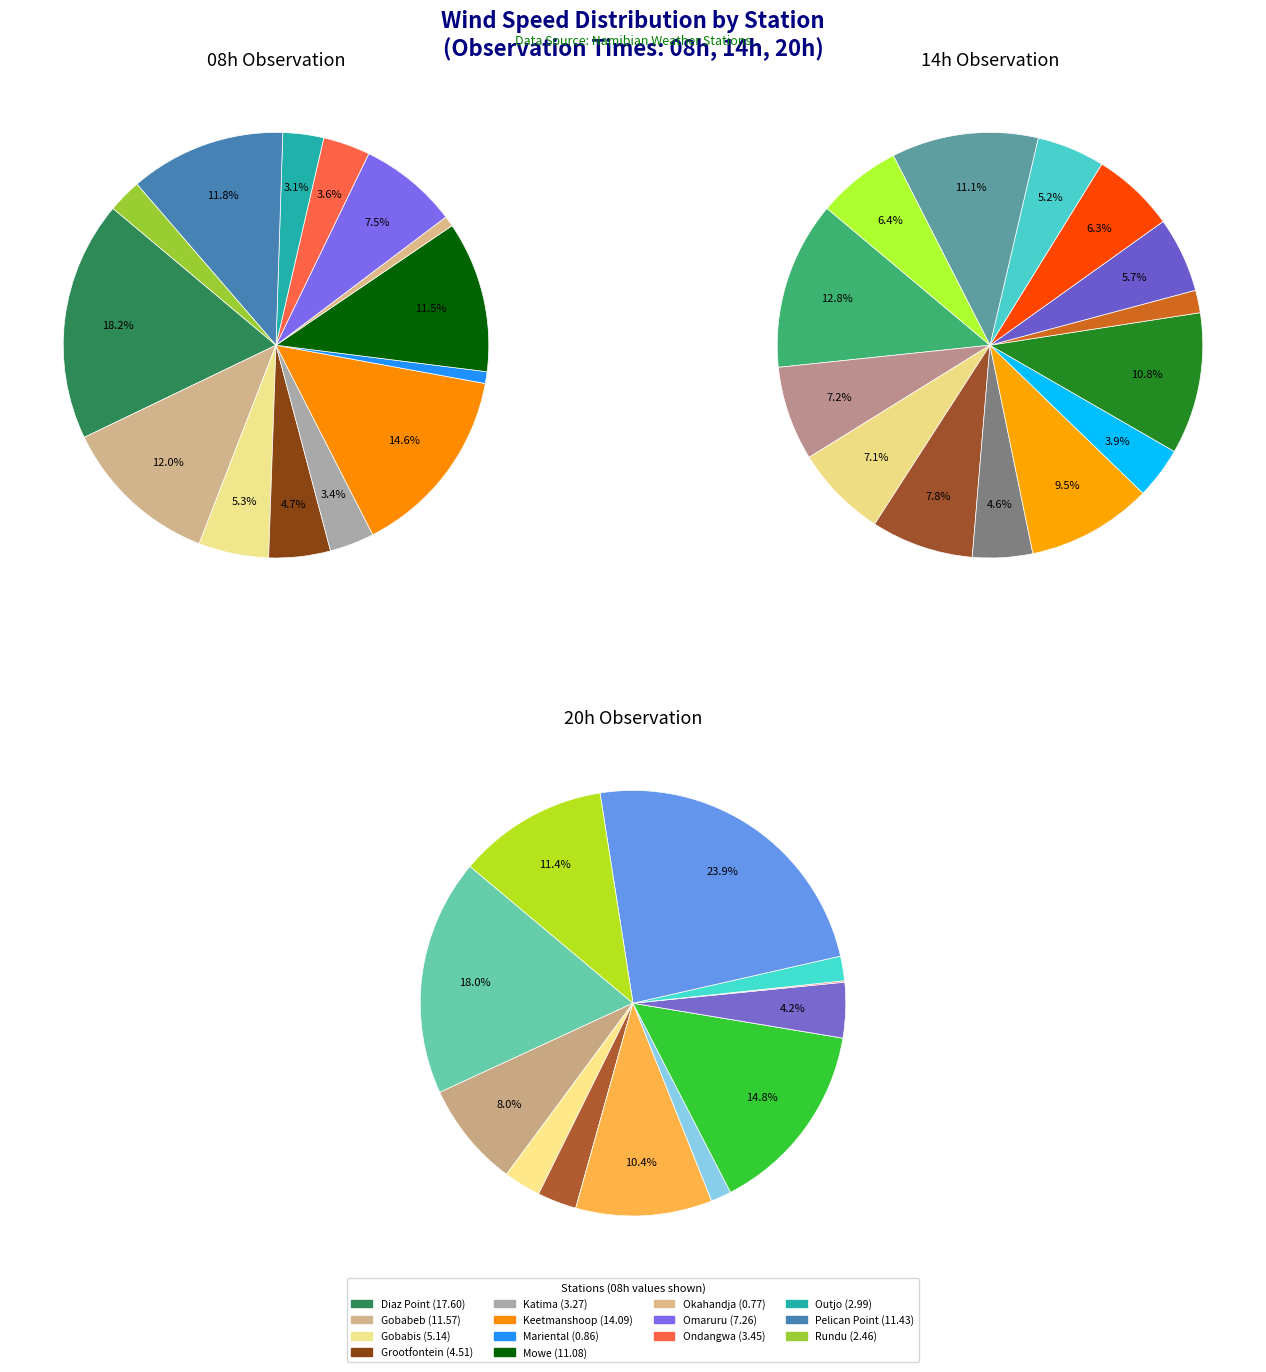

The Katima slice represents 12% of the pie. True or false?

False